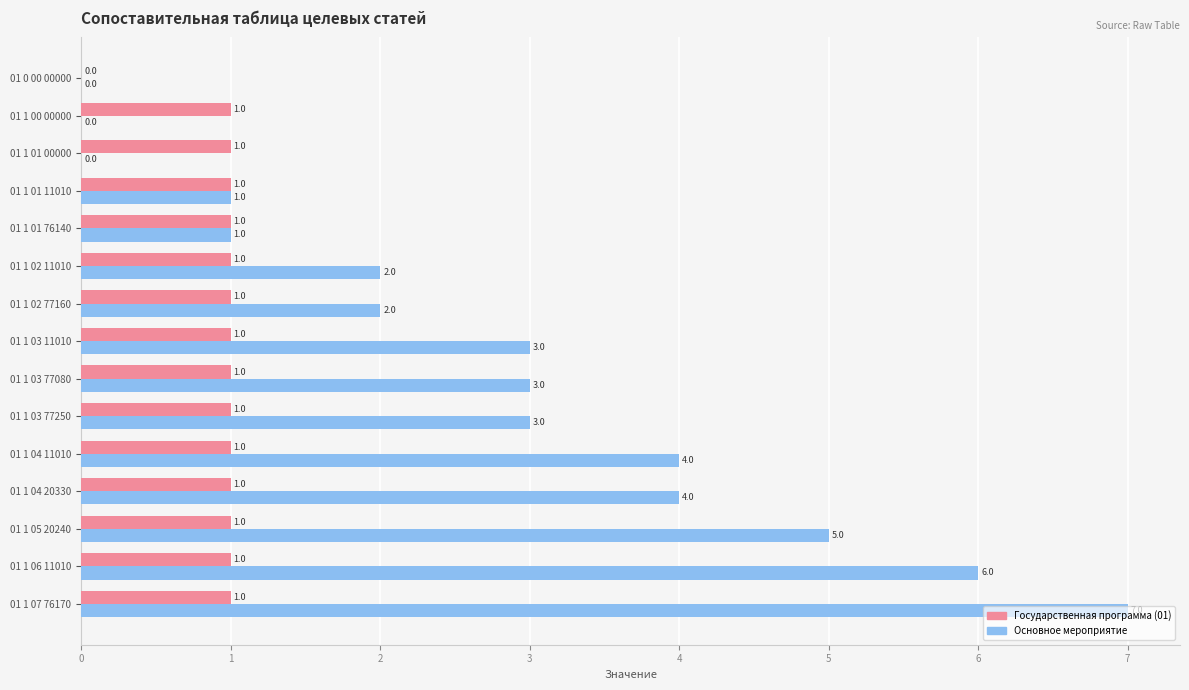

Count the Основное мероприятие values in the range 1 to 4.

9